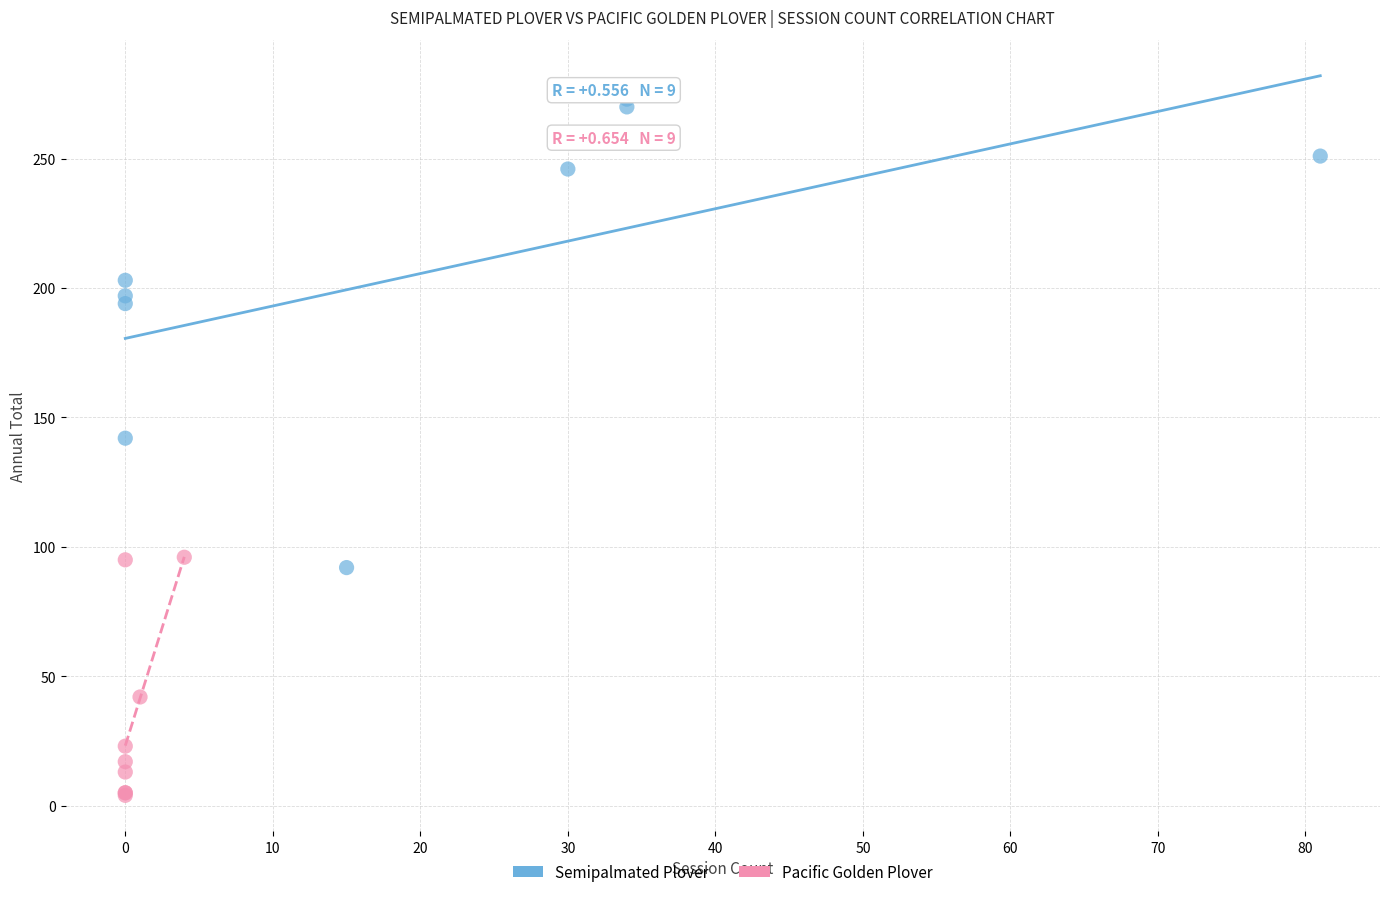

Which series has the largest Y range (max minus min)?

Semipalmated Plover